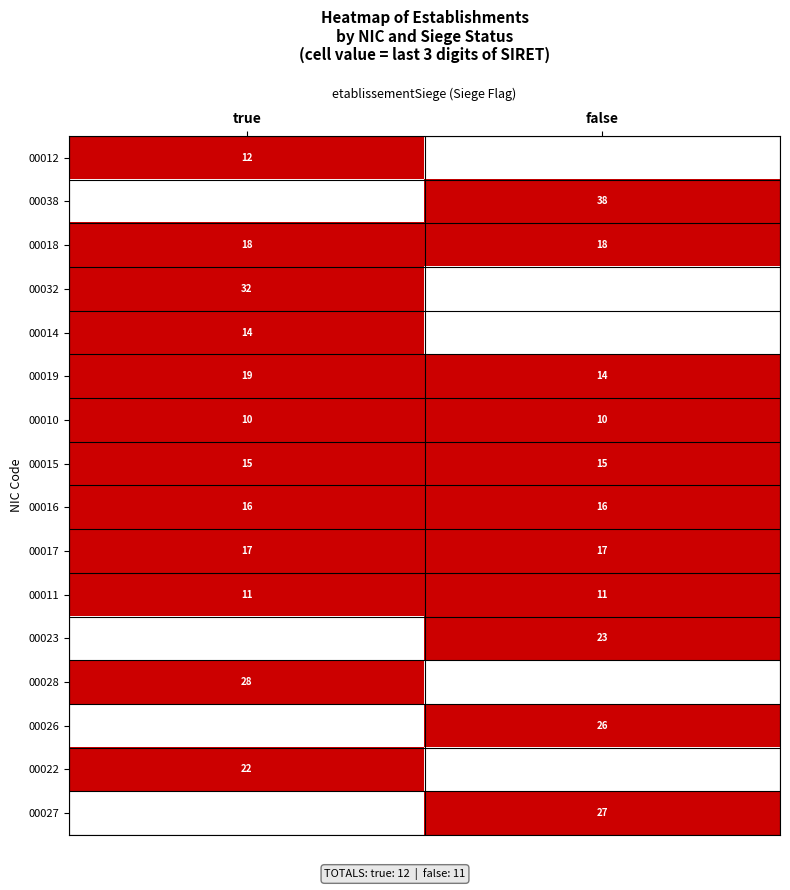

What is the total value across all series at false?

11